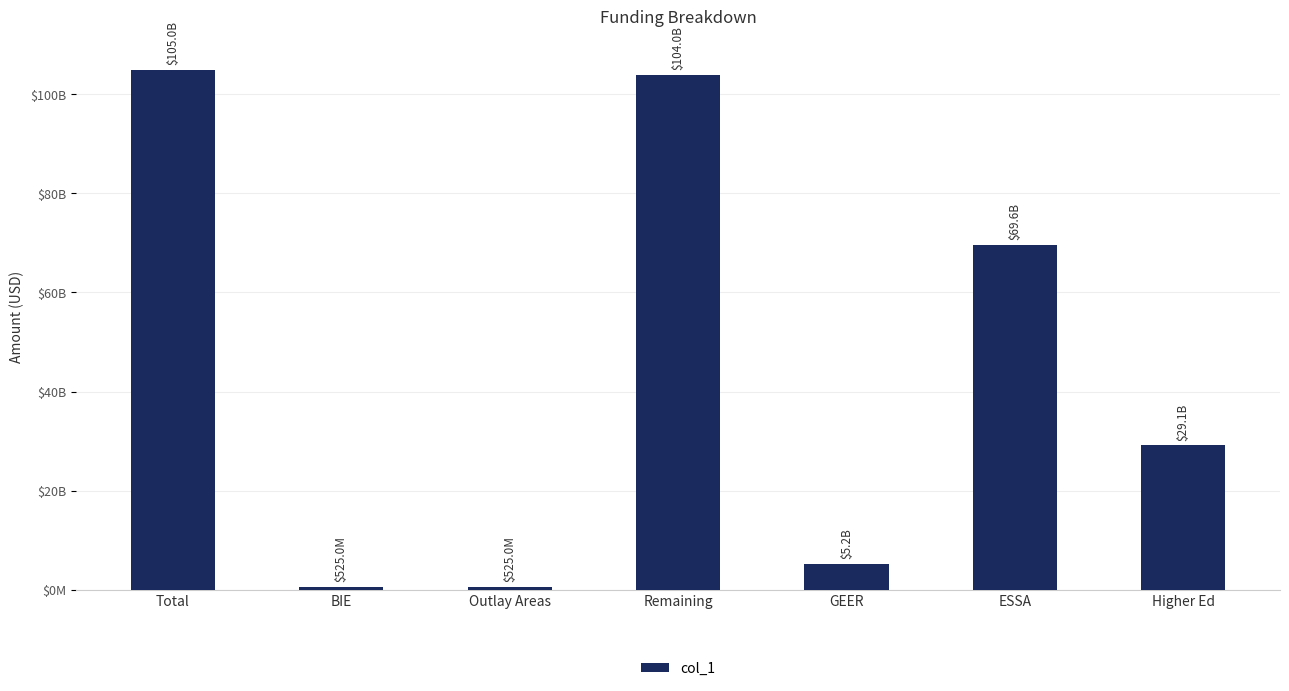

Rank the categories by value from highest to lowest.

Total, Remaining, ESSA, Higher Ed, GEER, BIE, Outlay Areas